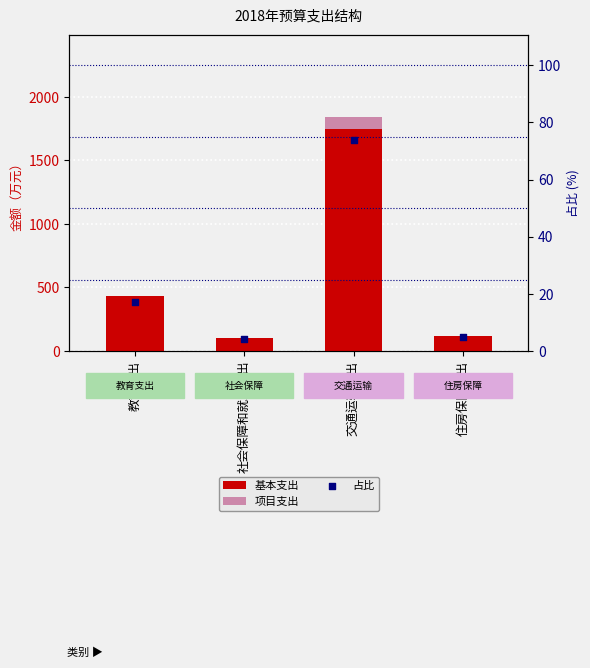

Which series has the largest total across all categories?

基本支出